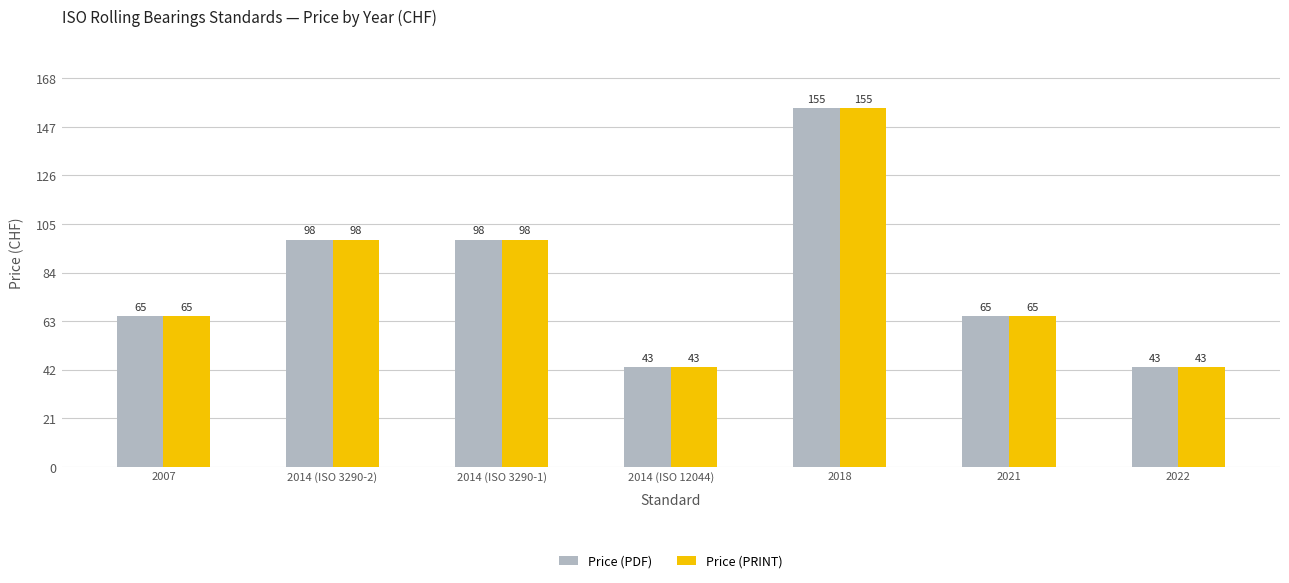

Read the Price (PDF) value at 2014 (ISO 12044).

43